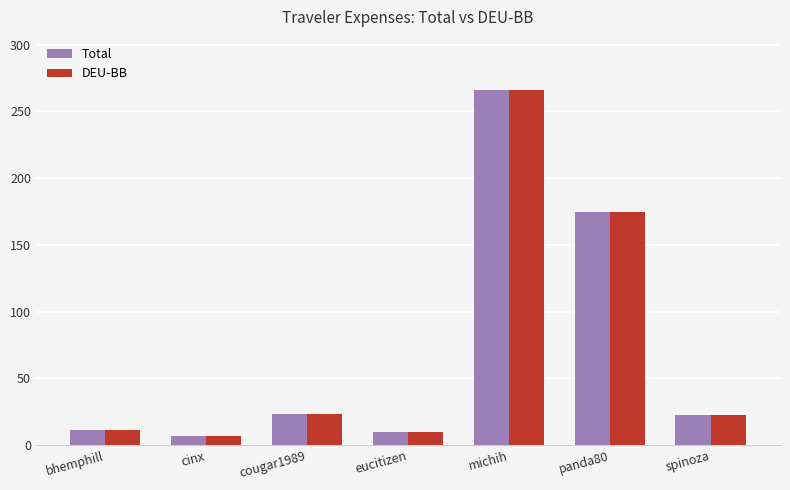

How many series are shown in this chart?

2